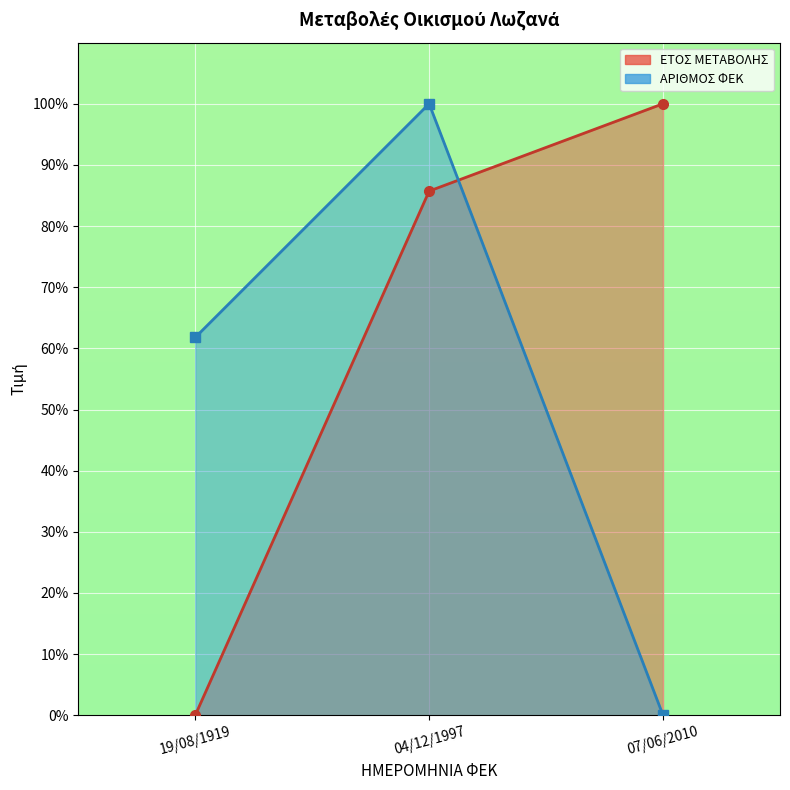

Count the number of categories in the chart.

3